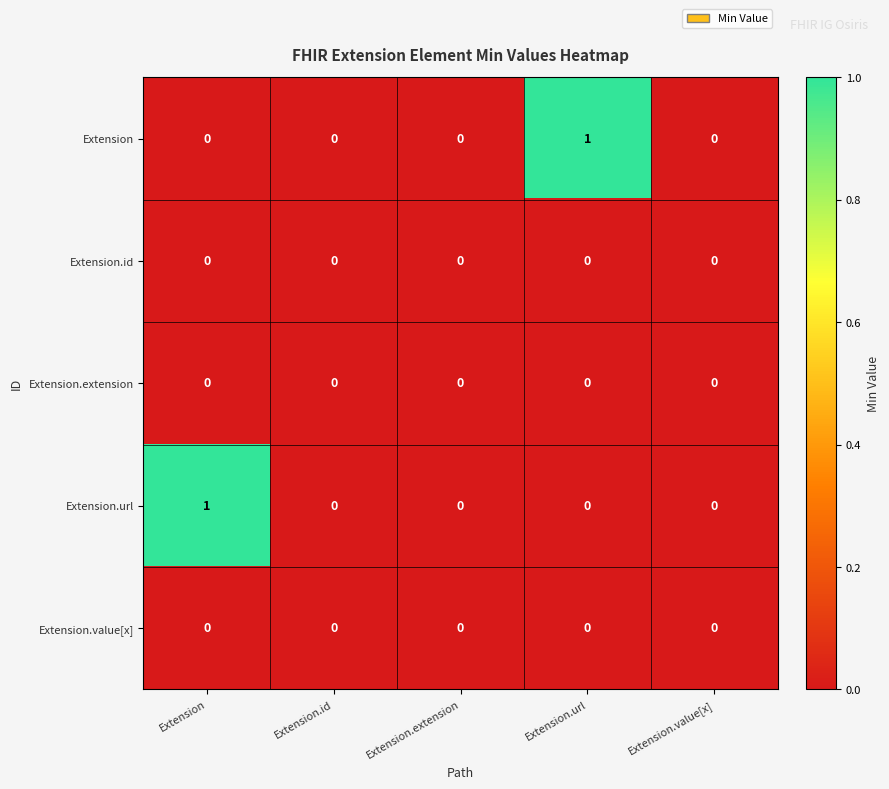

Count the Extension values in the range 0 to 1.

5